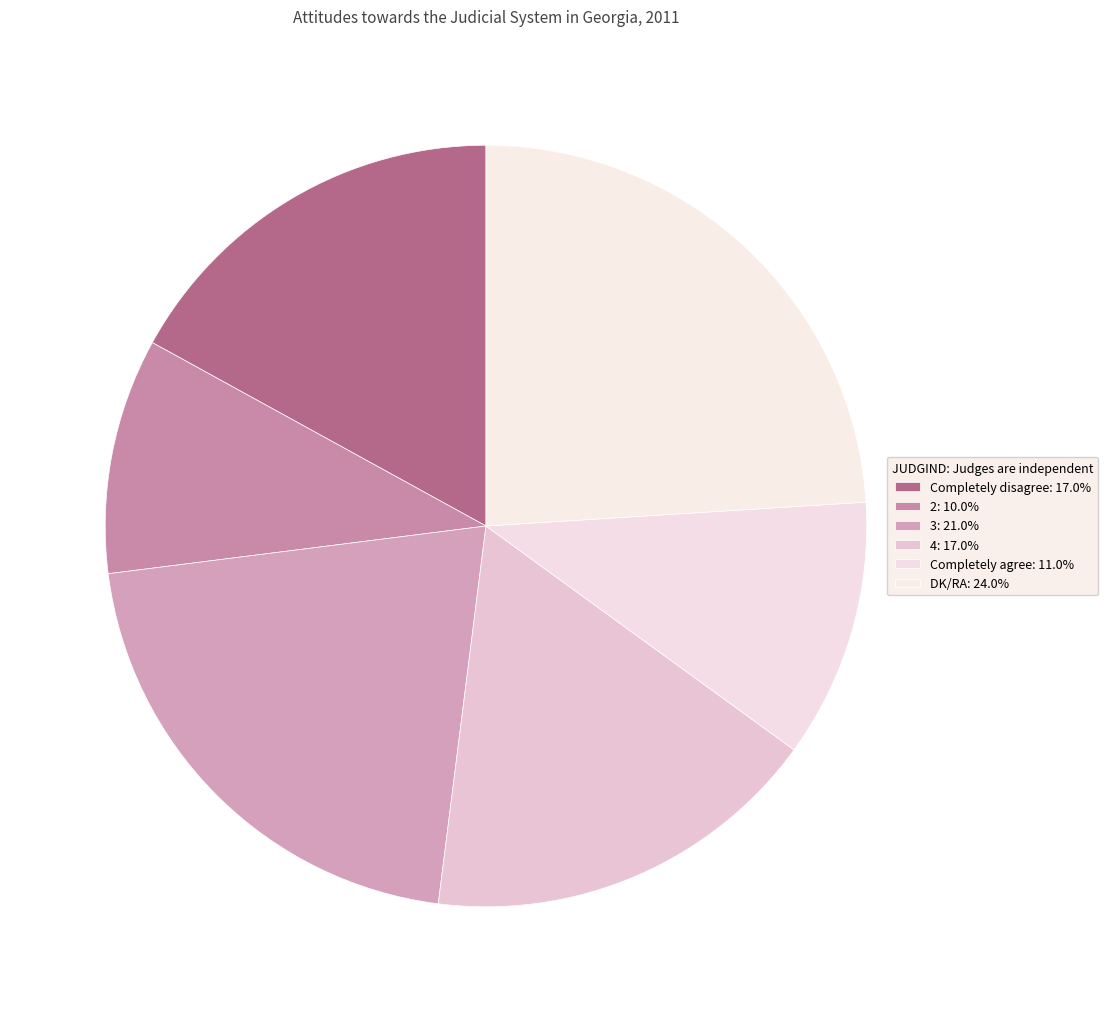

Which slice is the smallest?

2